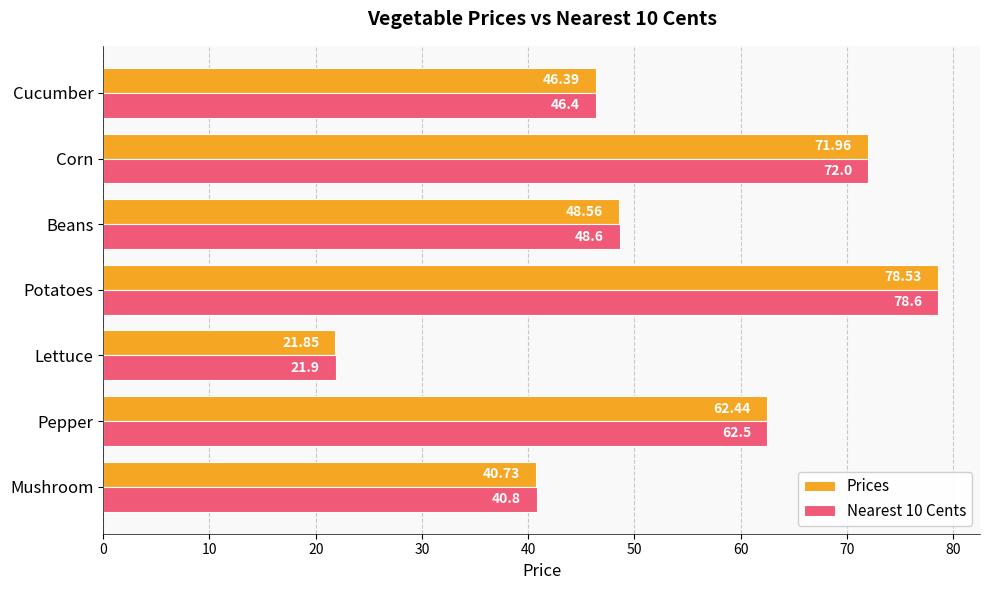

List the series in order of their overall mean, lowest first.

Prices, Nearest 10 Cents